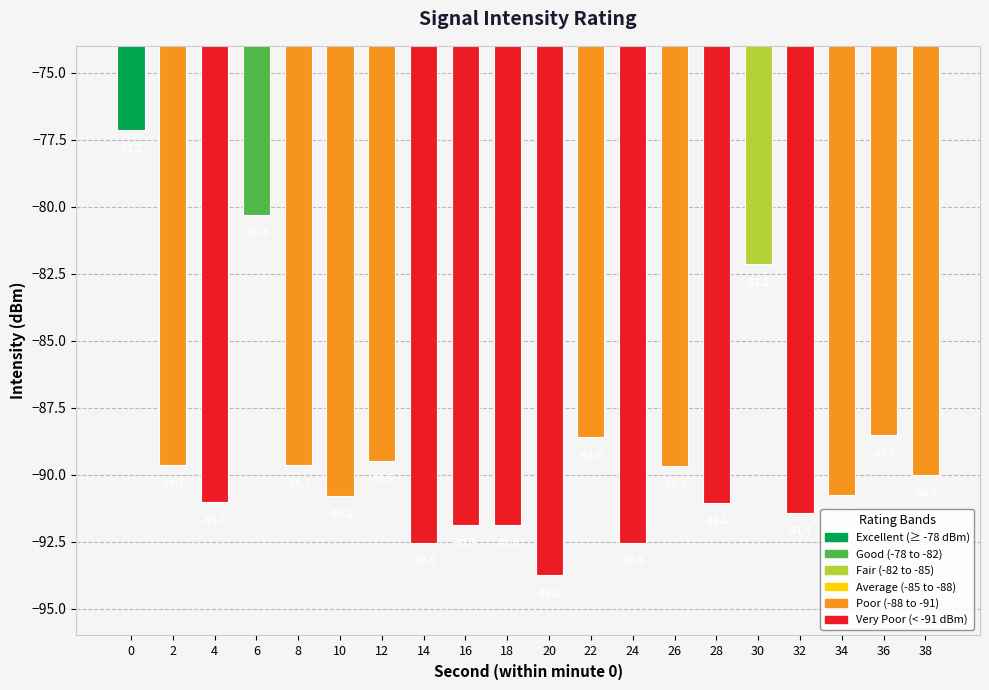

The chart shows a value of -88.5 at 36. True or false?

True